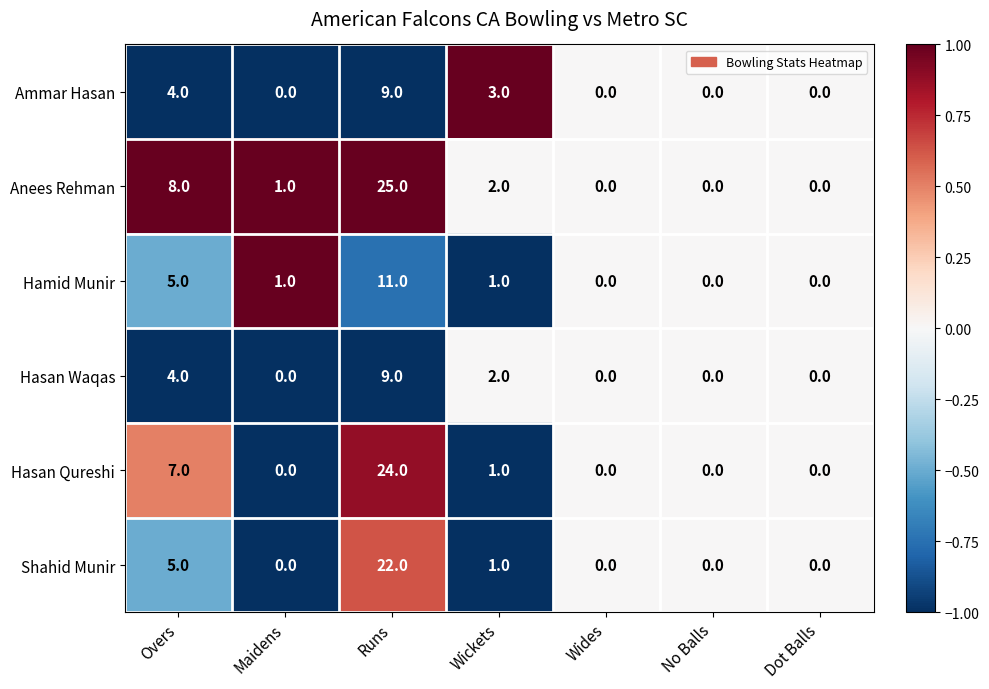

How many data points does each series have?

7